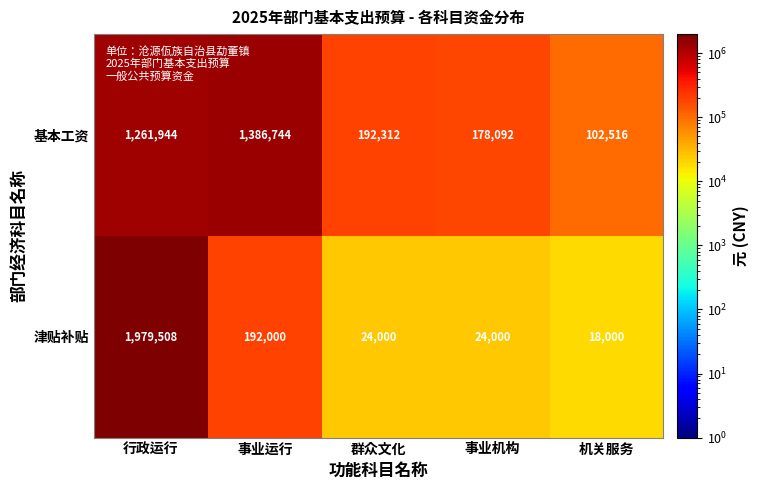

Rank the series by their maximum value, from lowest to highest.

基本工资, 津贴补贴